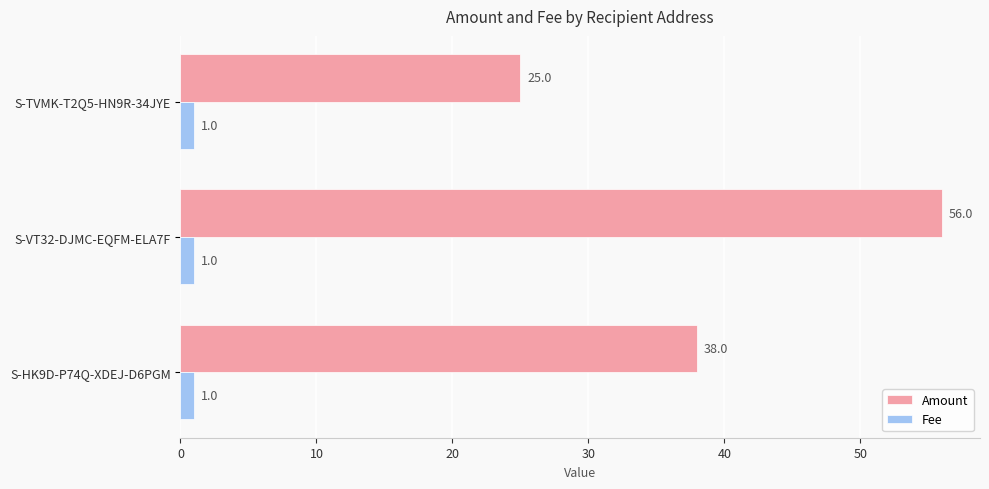

List the labels in order of Amount value, largest first.

S-VT32-DJMC-EQFM-ELA7F, S-HK9D-P74Q-XDEJ-D6PGM, S-TVMK-T2Q5-HN9R-34JYE